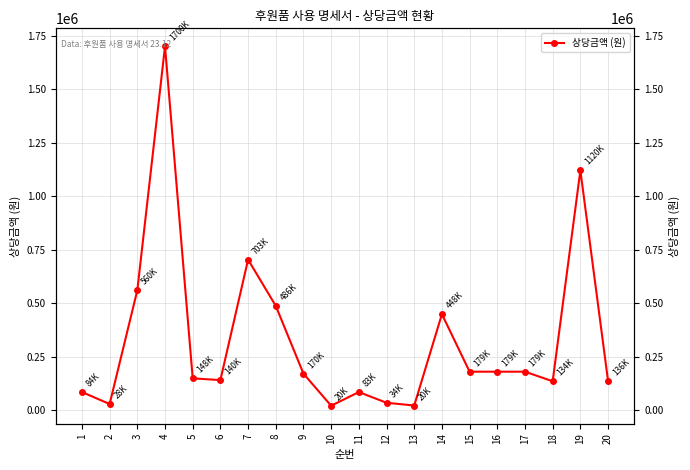

The chart shows a value of 945685 at 3. True or false?

False